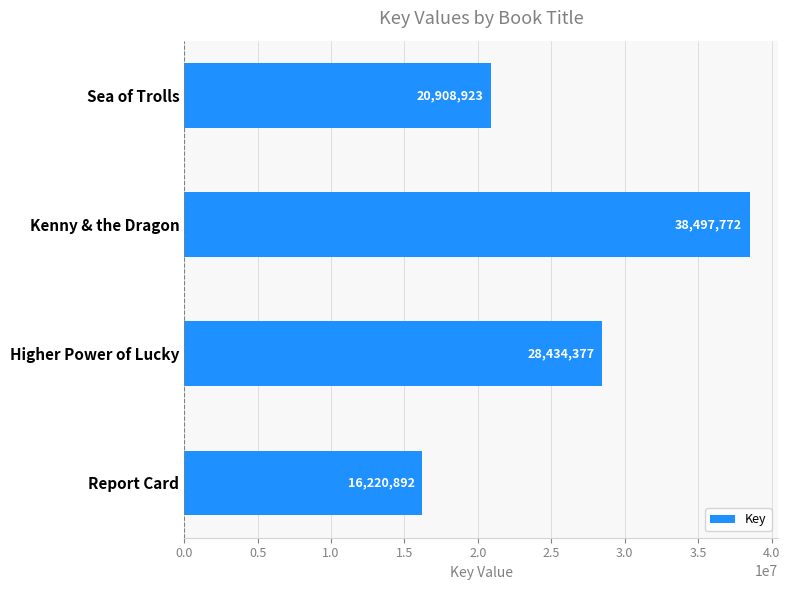

What position from the bottom is Sea of Trolls?

4